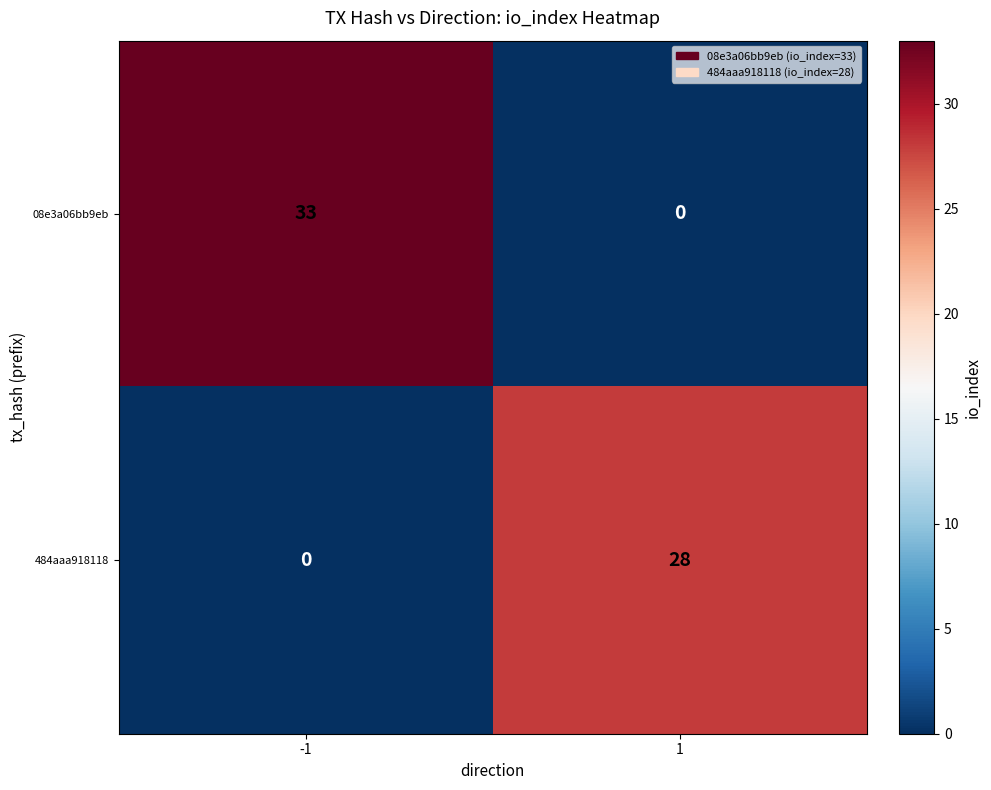

True or false: 484aaa918118 has a value of 15 at -1.

False